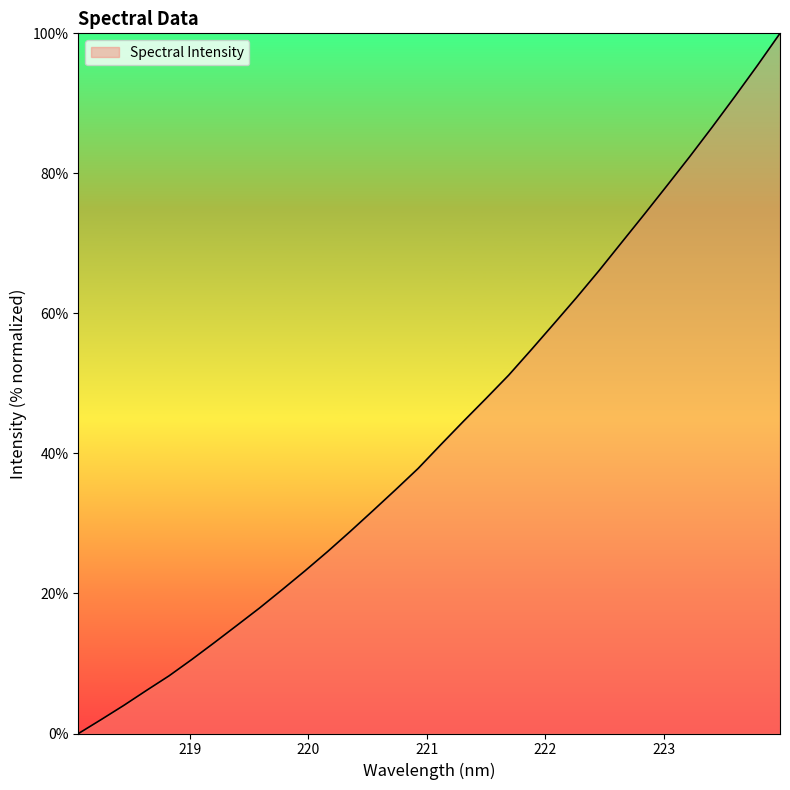

What is the maximum value shown in the chart?

100.0